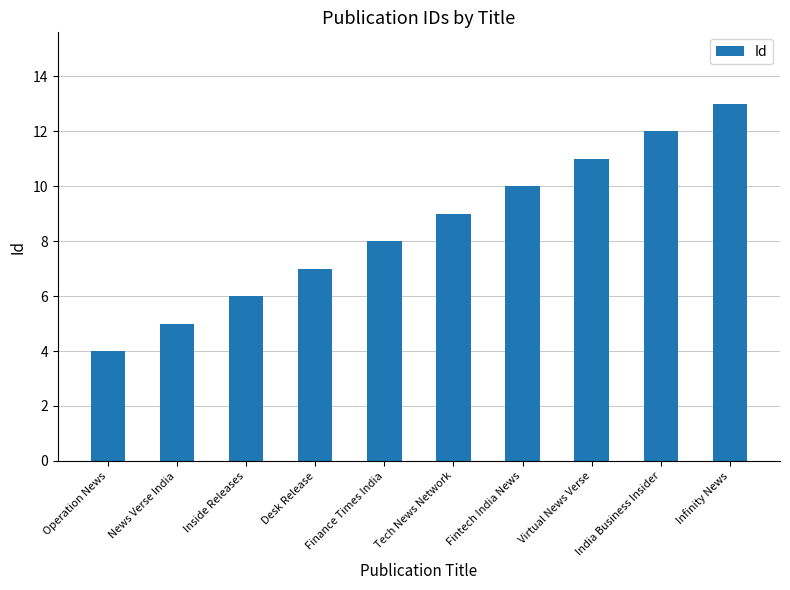

What is the value of the 10th bar from the left?

13